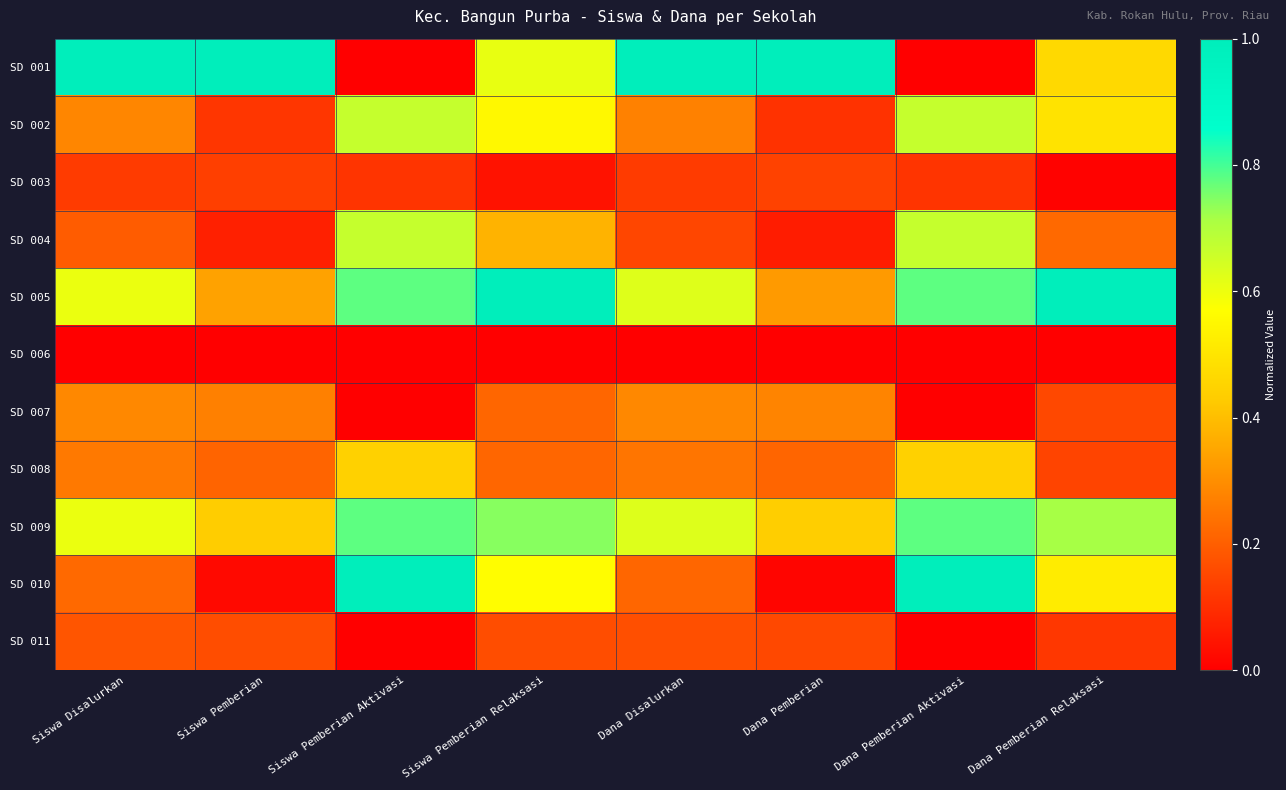

How many series are shown in this chart?

11